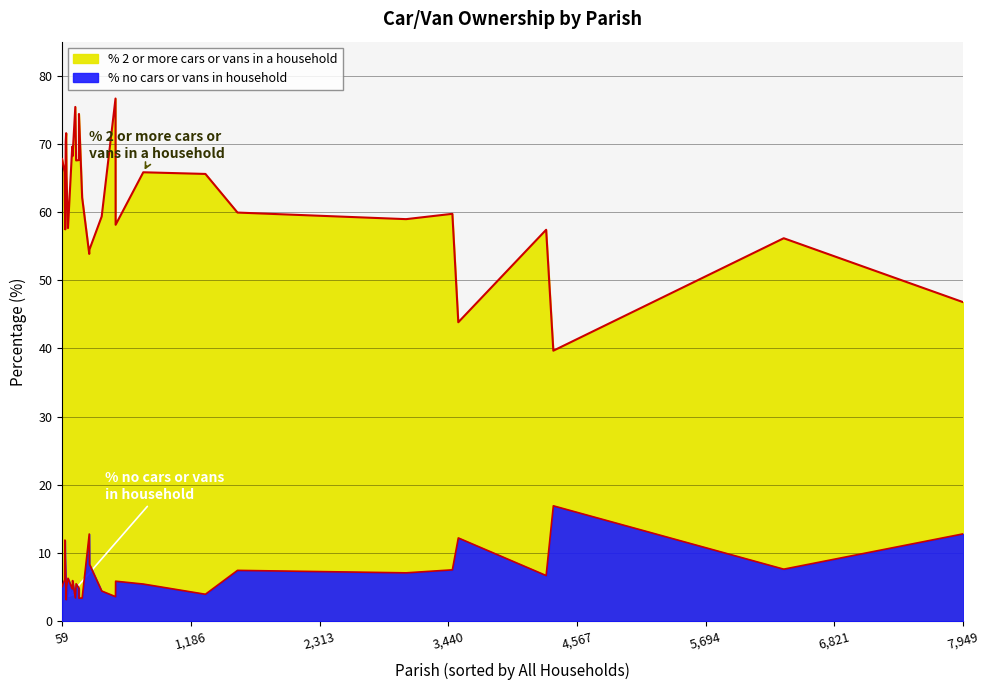

Which series changed the most between Sturminster Marshall and Cann?

% 2 or more cars or vans in a household